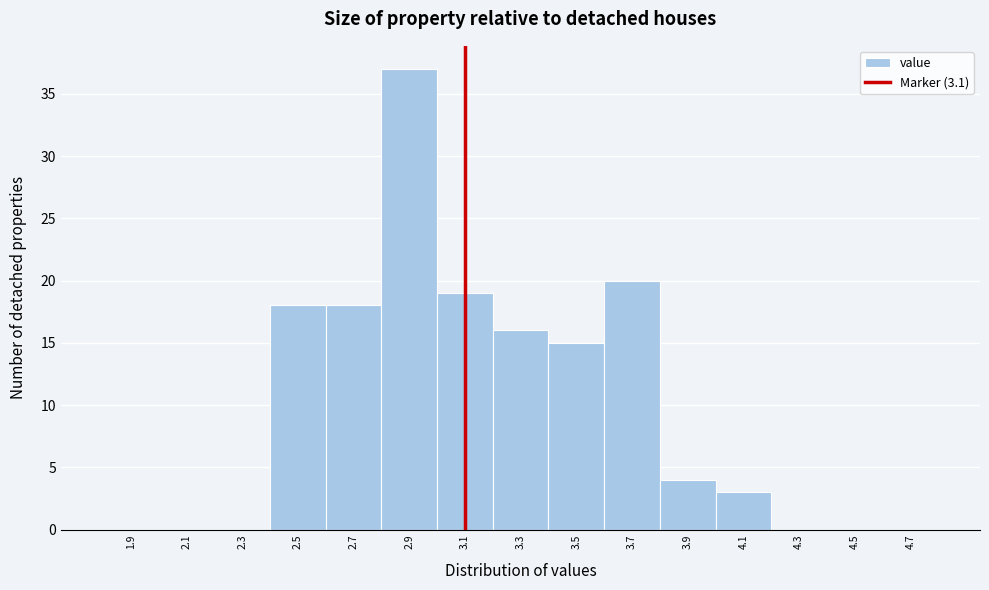

Reading left to right, transcribe this chart: for each bar, give the range it covers on the x-axis and its height. The values are not printed on the chart, so give them approximately, as read against the axis.

1.8 to 2.0: 0
2.0 to 2.2: 0
2.2 to 2.4: 0
2.4 to 2.6: 18
2.6 to 2.8: 18
2.8 to 3.0: 37
3.0 to 3.2: 19
3.2 to 3.4: 16
3.4 to 3.6: 15
3.6 to 3.8: 20
3.8 to 4.0: 4
4.0 to 4.2: 3
4.2 to 4.4: 0
4.4 to 4.6: 0
4.6 to 4.8: 0